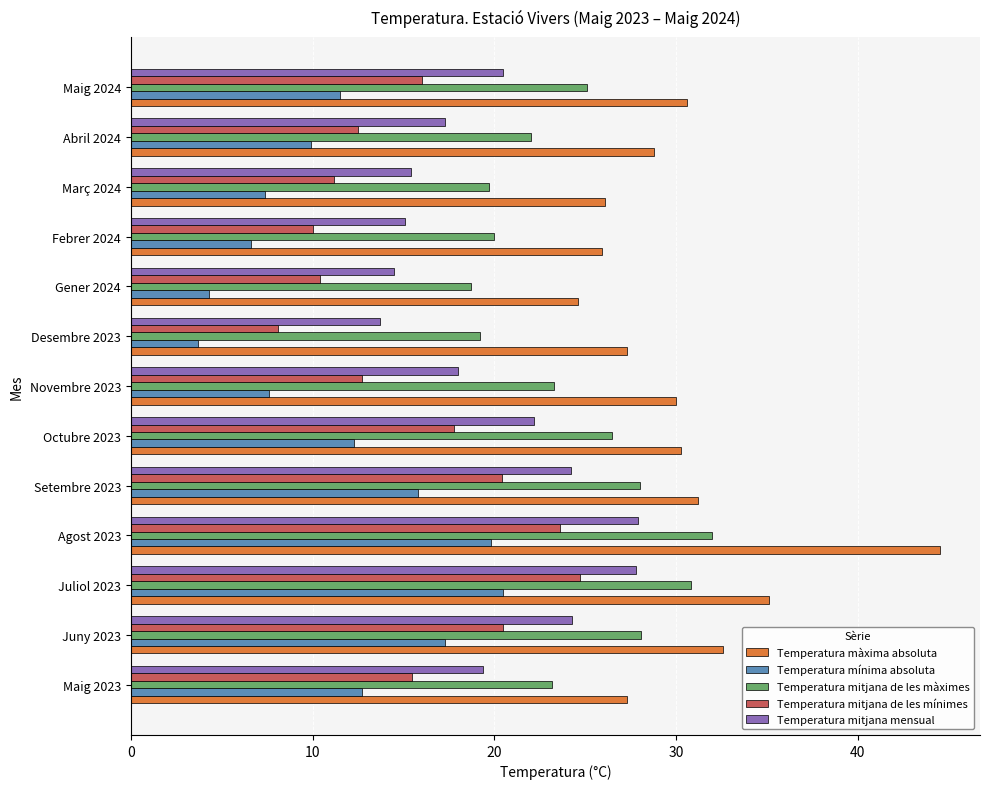

What is the minimum value for Temperatura mínima absoluta?

3.7